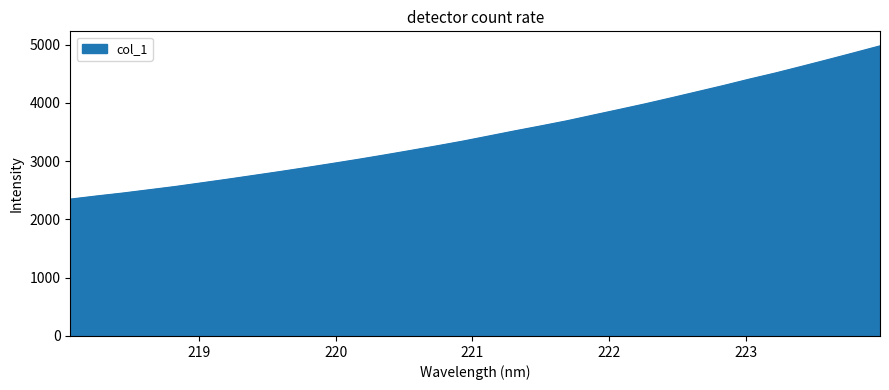

True or false: there are more than 2 points higher than both neighbors.

False